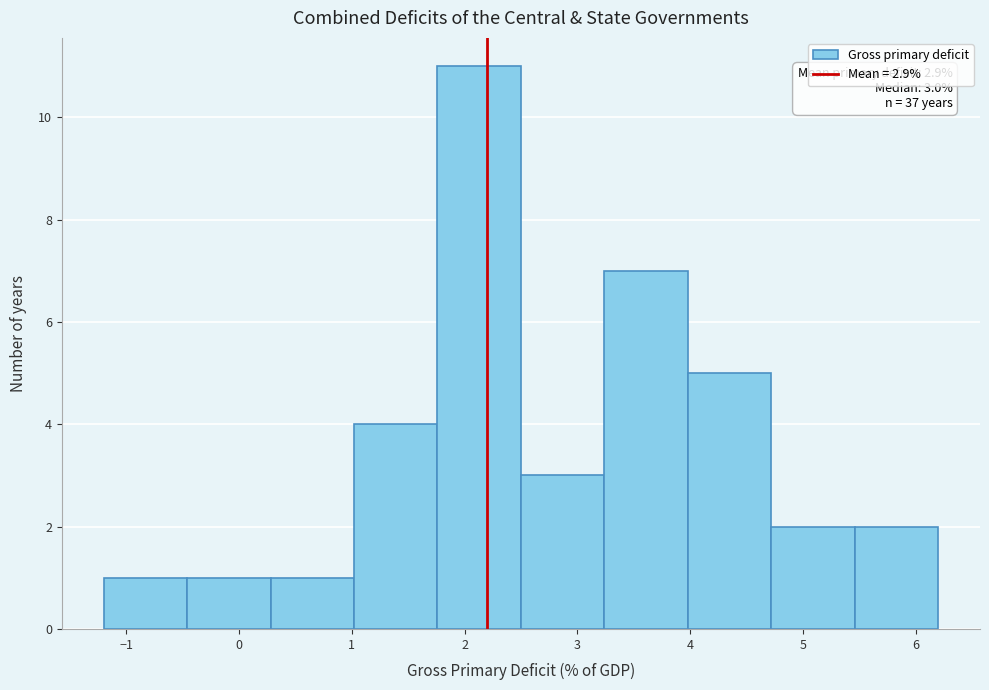

Which range on the x-axis has the tallest bar?

1.76 to 2.50